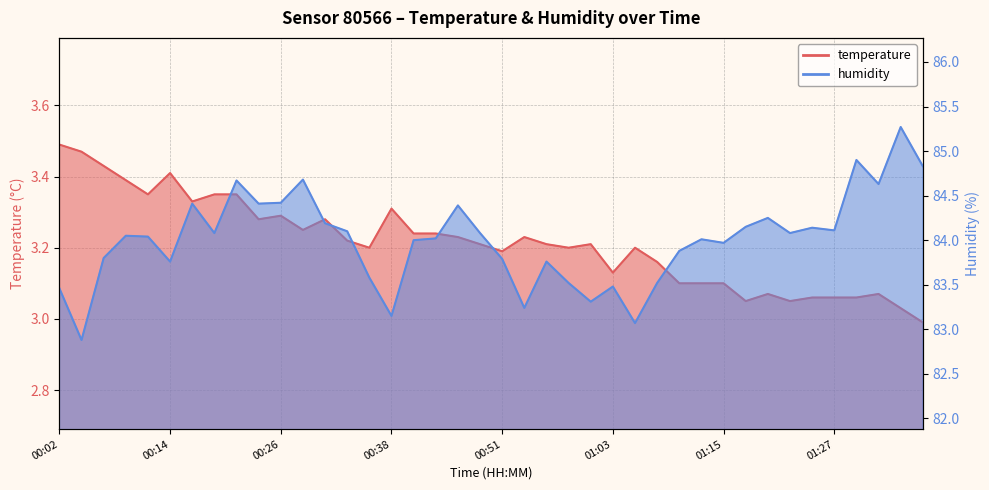

What is the total value across all series at 00:21?

88.0